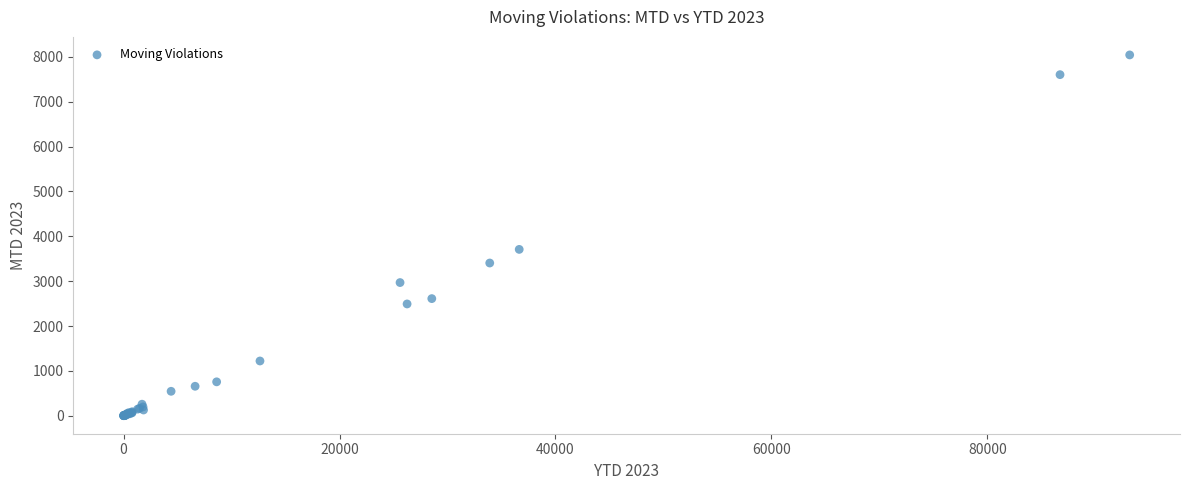

What Y value in the scatter plot is closest to 4023?

3709